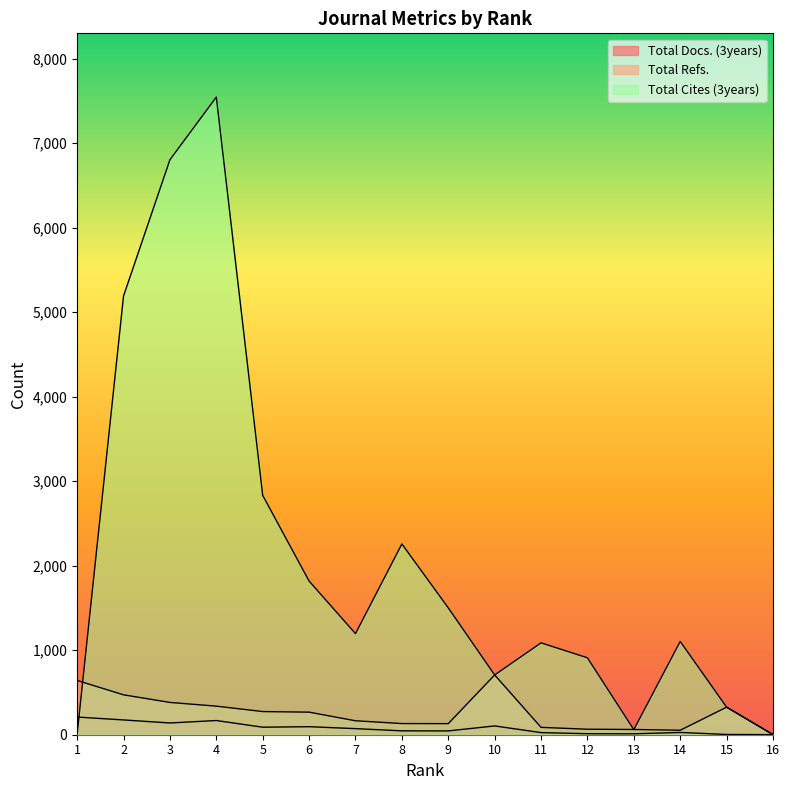

What value does the Total Docs. (3years) series have at 16?

1